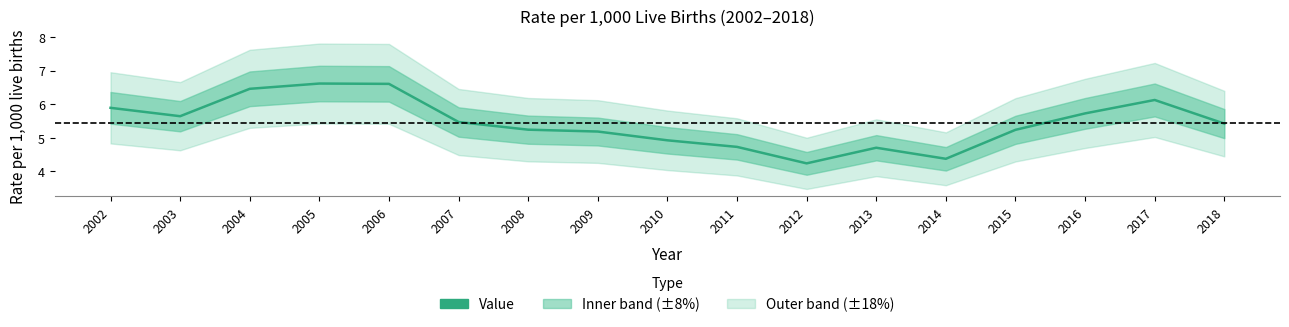

The value at 2010 is 1.1. True or false?

False